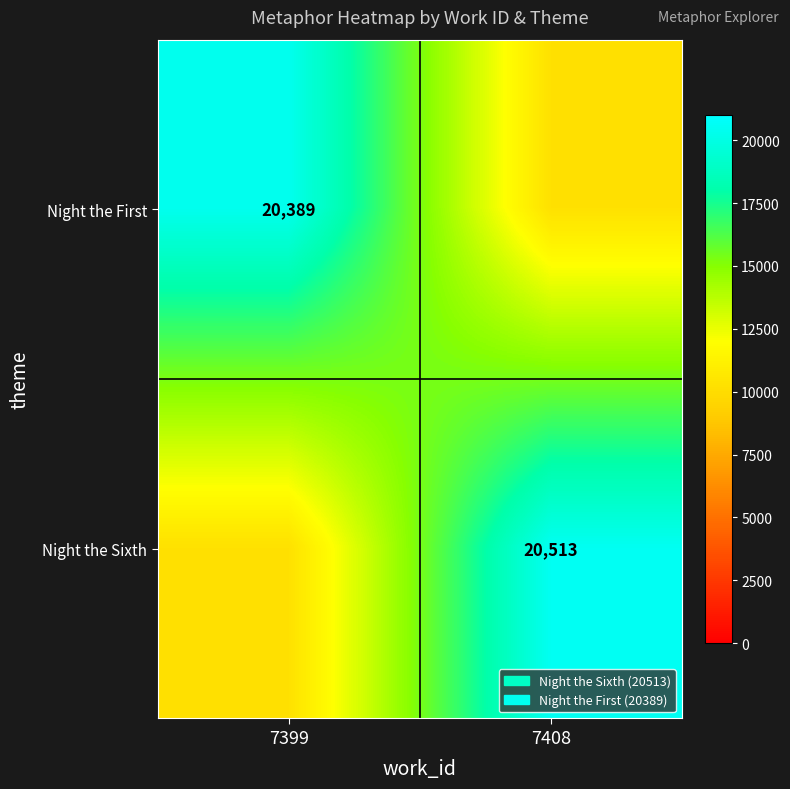

Is it true that Night the First equals 20389.0 at 7399?

True